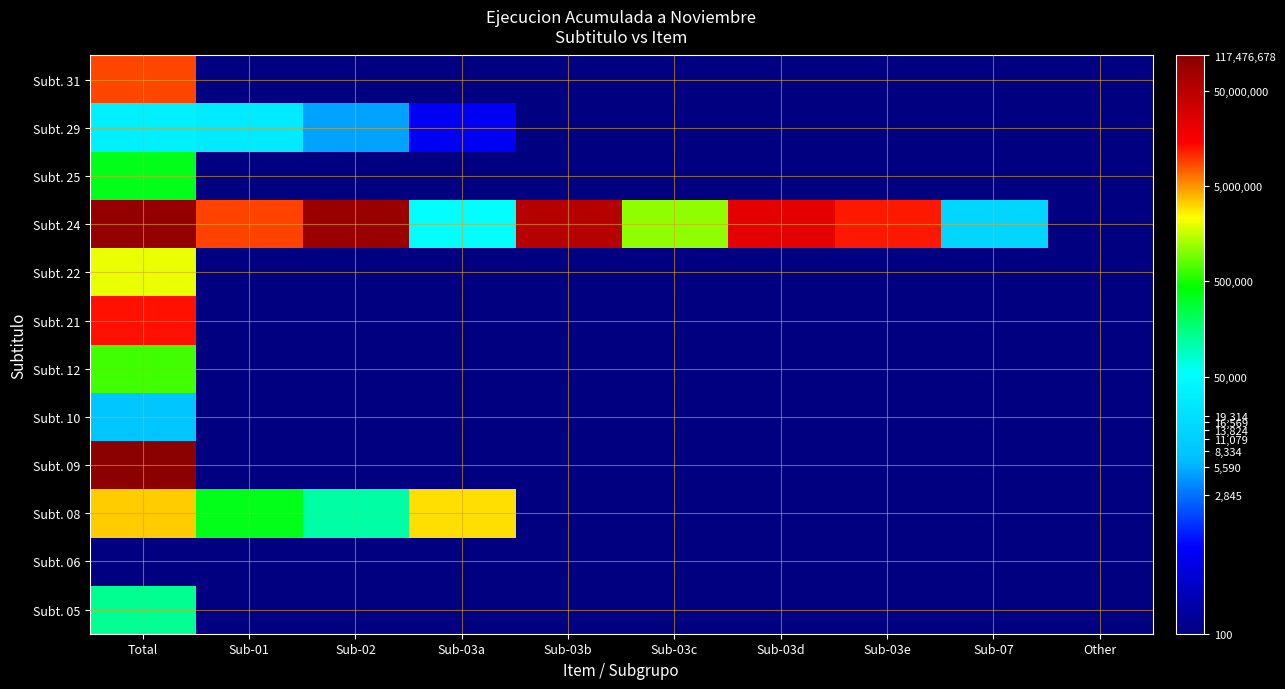

How many series are shown in this chart?

12